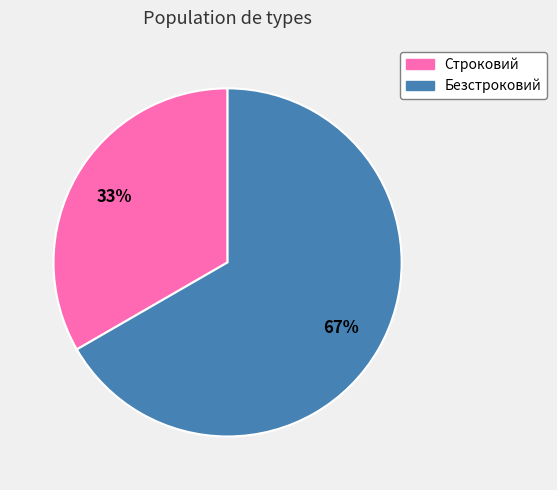

How many segments does this pie chart have?

2